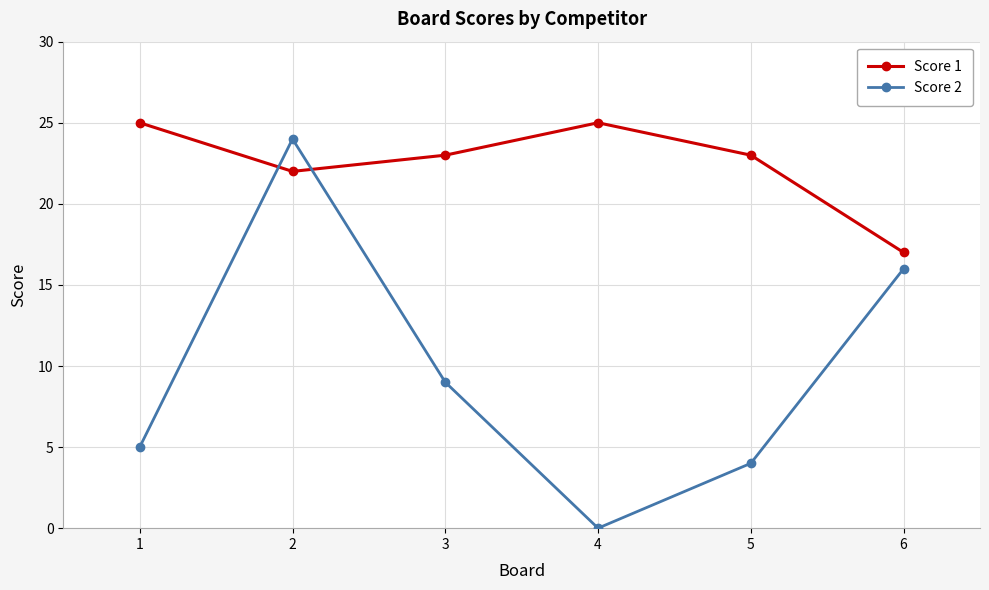

Is it true that Score 2 equals 0 at 4?

True